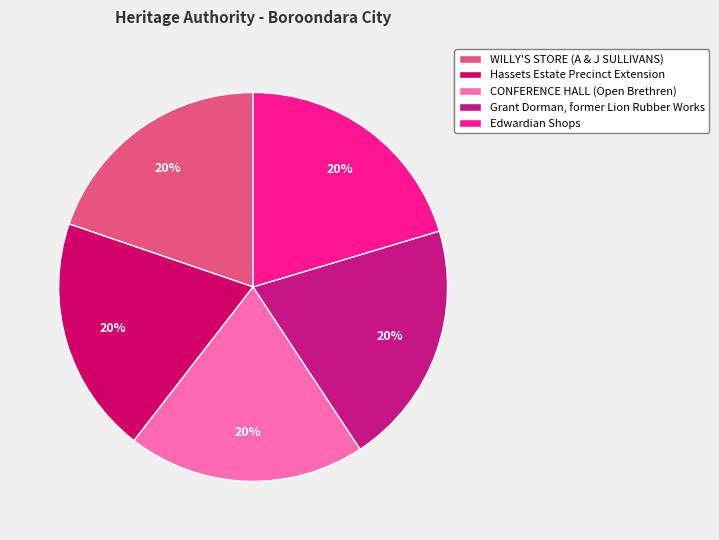

How many segments does this pie chart have?

5